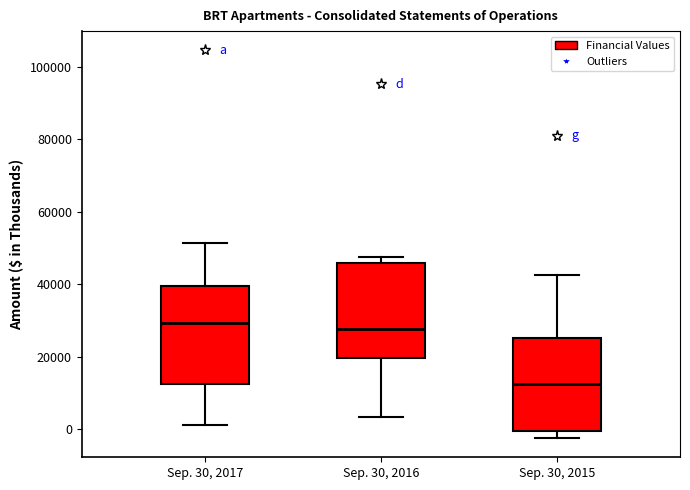

Reading left to right, transcribe this box plot: for each box, give where its median line is, the range the box spans, and where its two whiskers end, as read against the y-axis. The values are not printed on the chart, so give them approximately, as read against the axis.

Sep. 30, 2017: median 30000, box 12000 to 40000, whiskers 2000 to 52000
Sep. 30, 2016: median 28000, box 20000 to 46000, whiskers 4000 to 48000
Sep. 30, 2015: median 12000, box 0 to 26000, whiskers -2000 to 42000